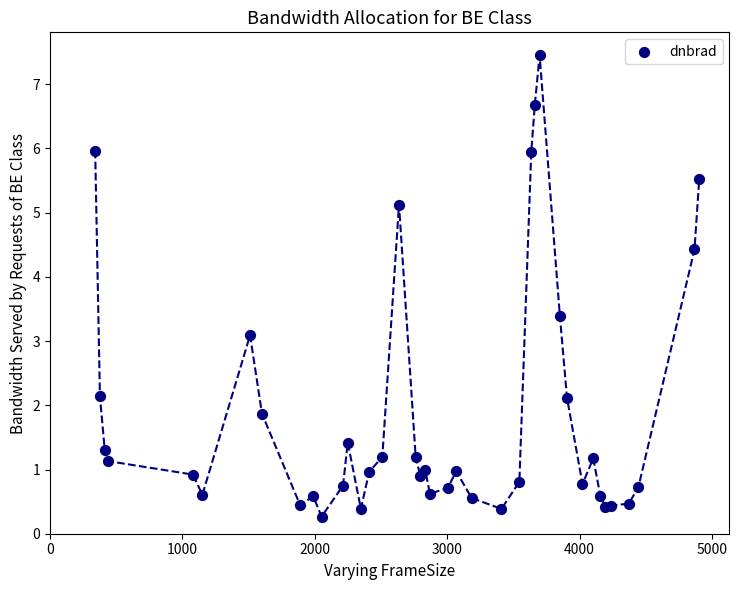

What Y value in the scatter plot is closest to 3?

3.1